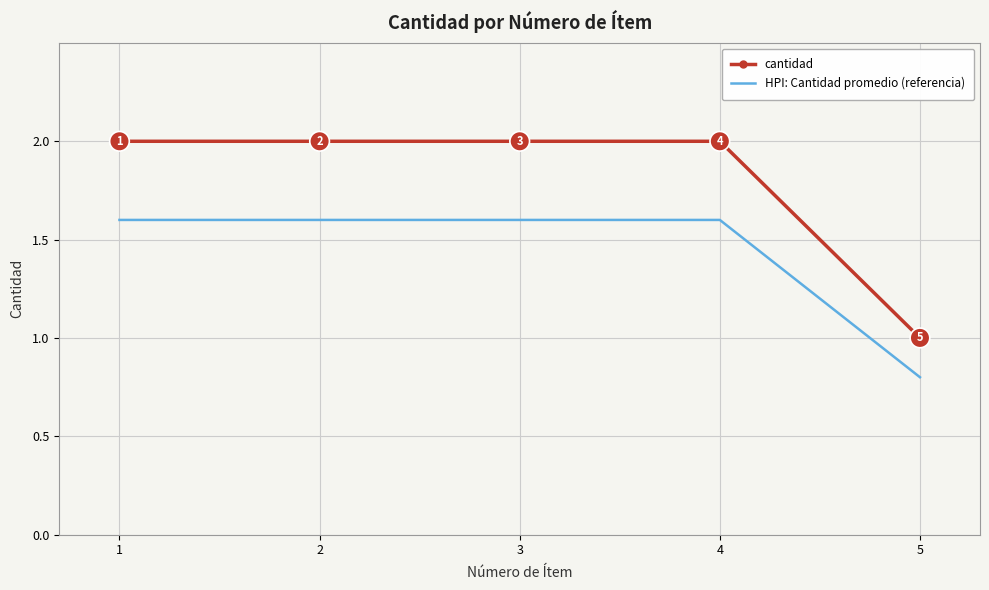

What is the difference between the cantidad values at 3 and 5?

1.0